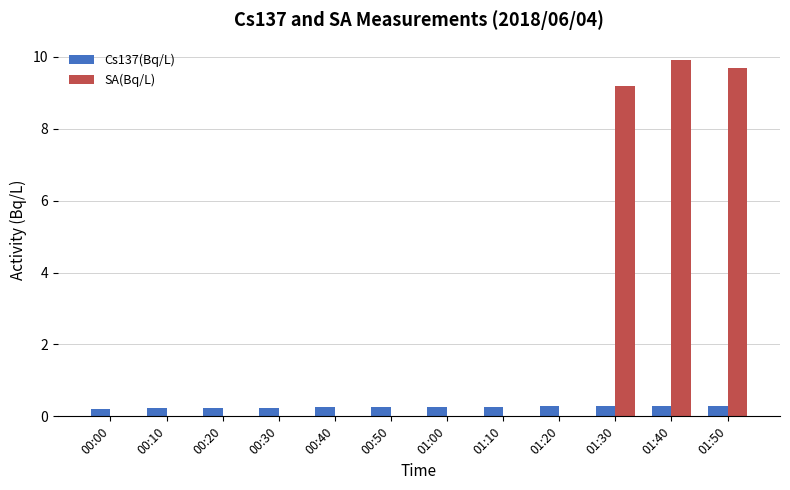

The value of SA(Bq/L) at 00:00 is 0.0. True or false?

True